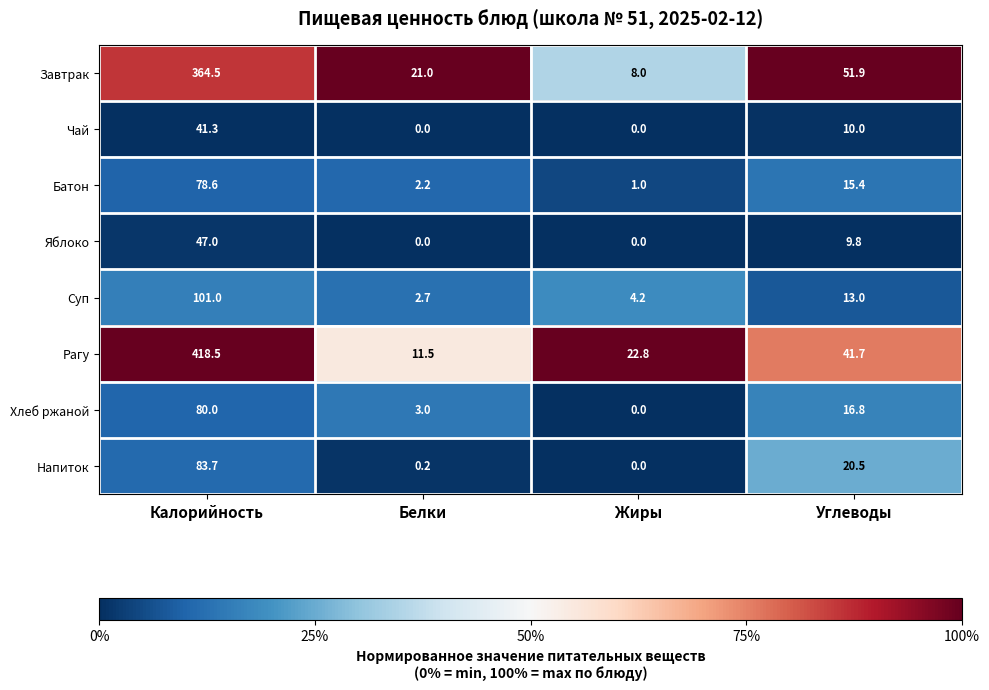

List the series in order of their peak value, highest first.

Рагу, Завтрак, Суп, Напиток, Хлеб ржаной, Батон, Яблоко, Чай